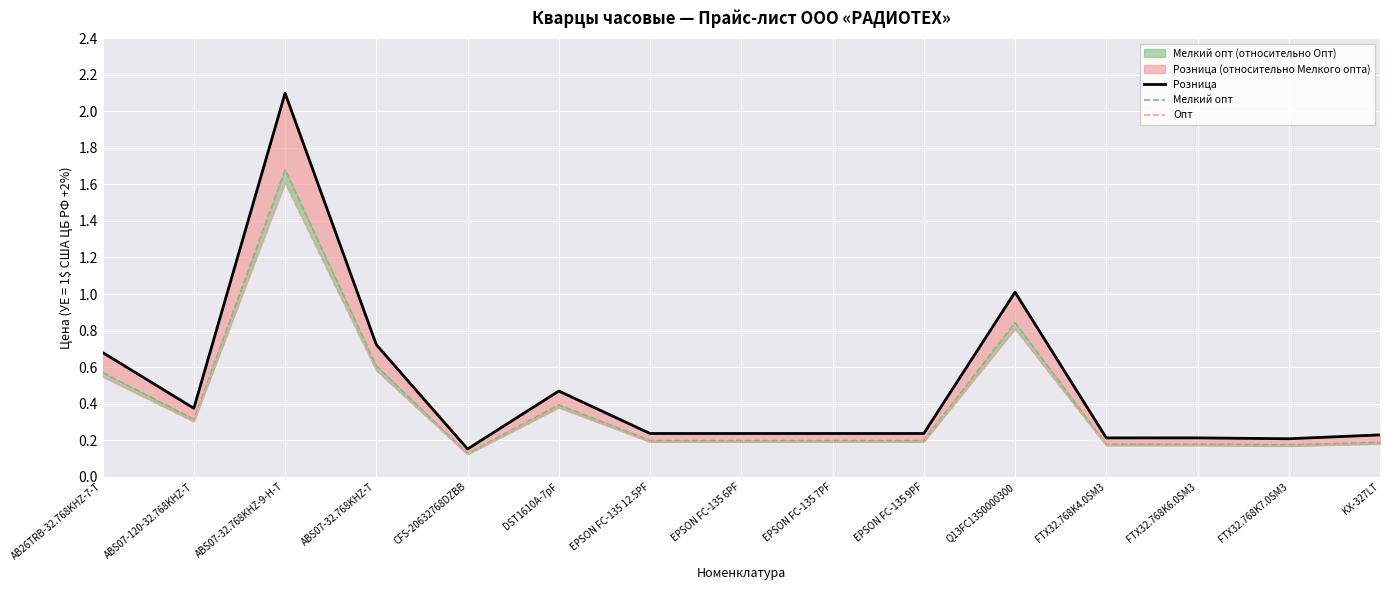

True or false: Мелкий опт has a value of 0.2 at EPSON FC-135 9PF.

True